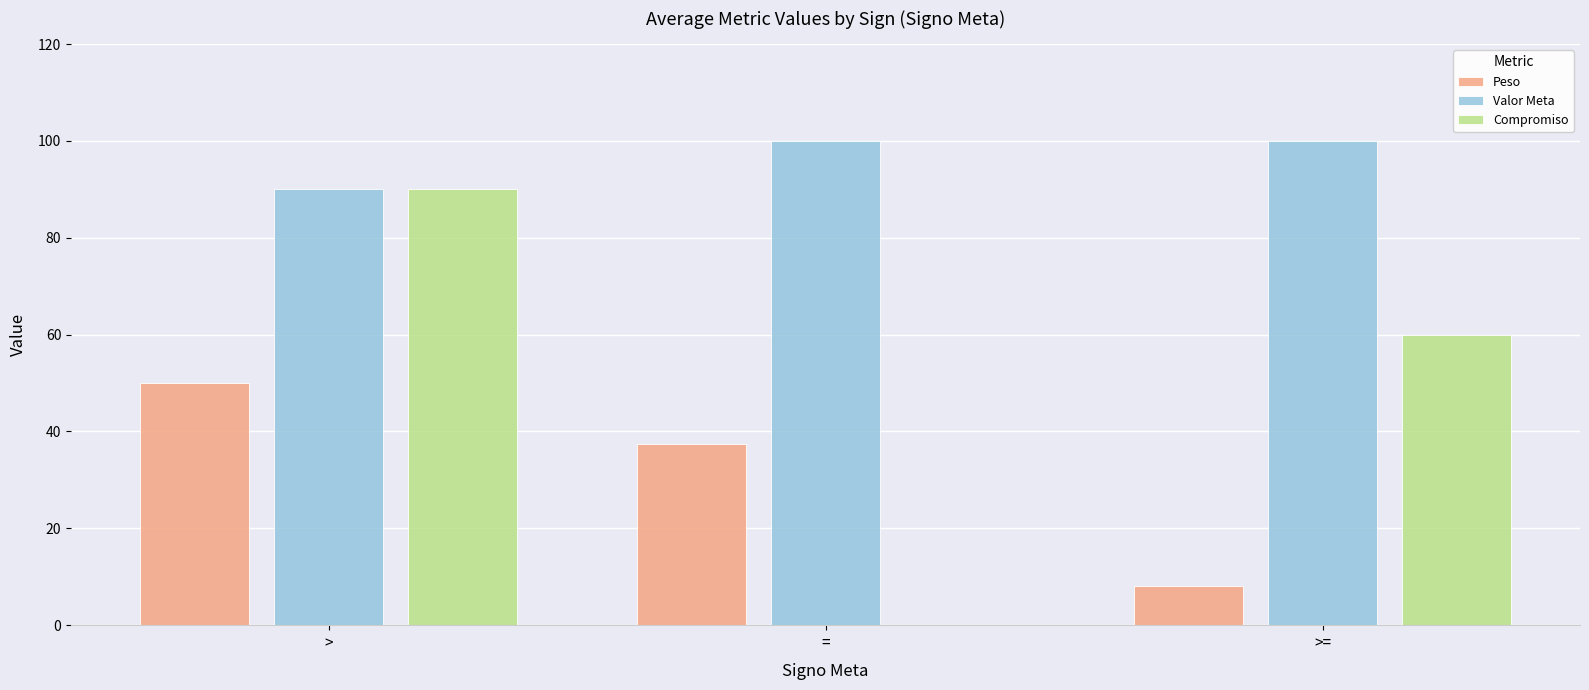

Between > and =, which series saw the biggest shift?

Compromiso